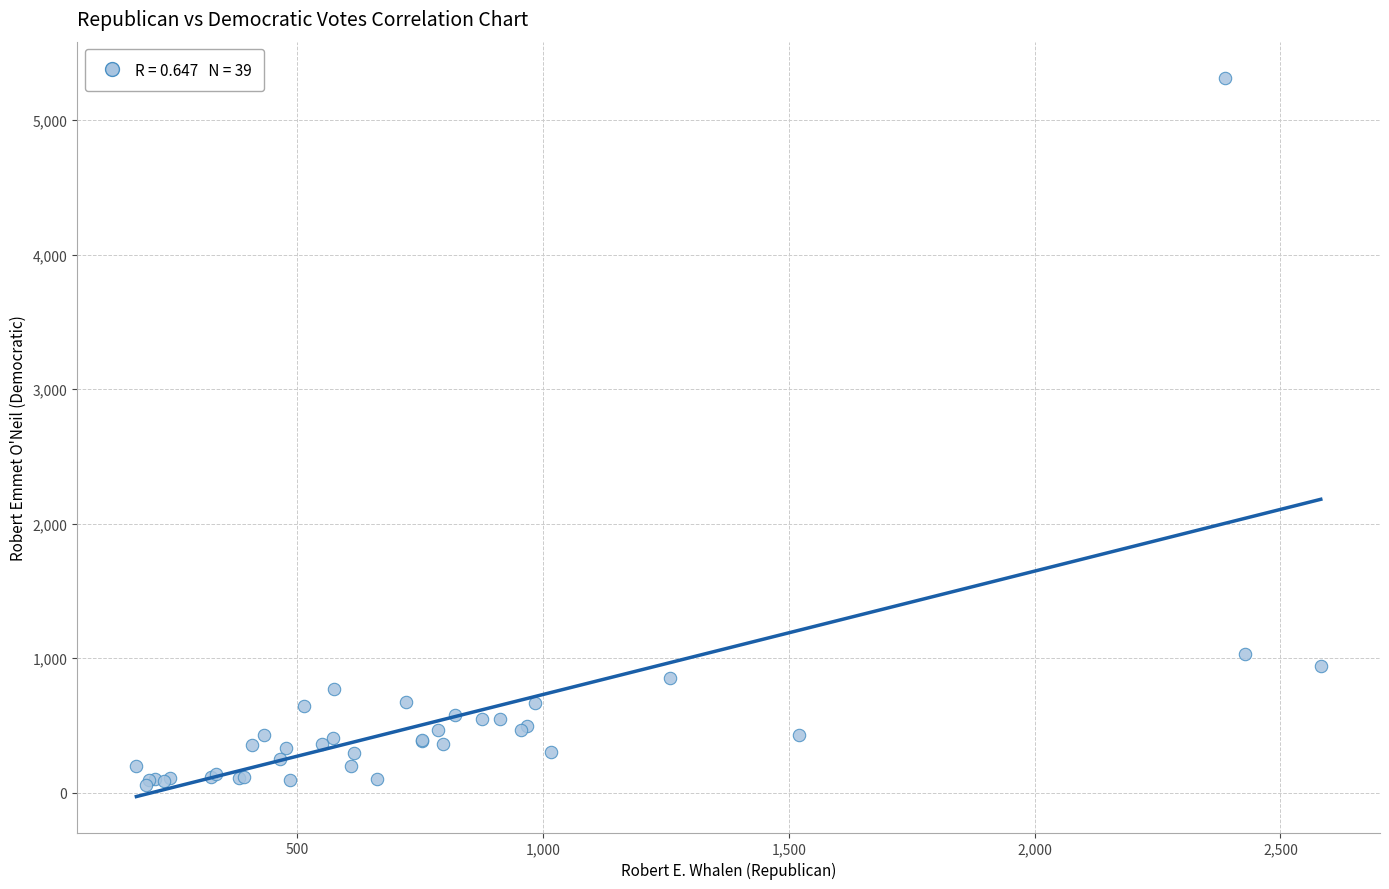

What Y value in the scatter plot is closest to 2688?

1035